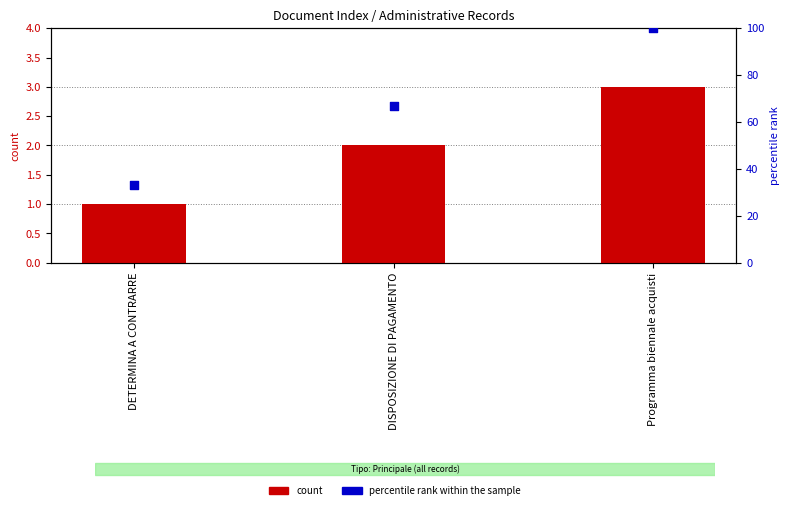

What is the total value across all series at DISPOSIZIONE DI PAGAMENTO?

69